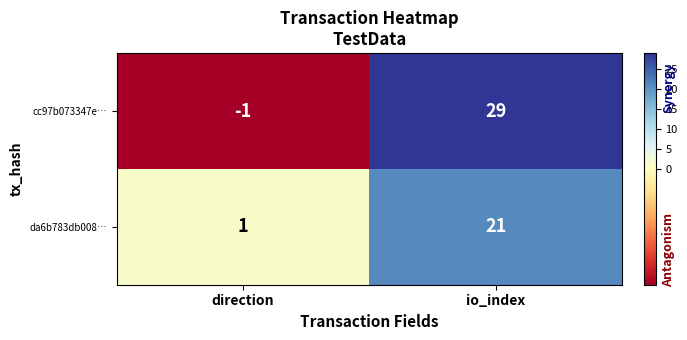

At which label is cc97b073347e… closest to 14?

direction